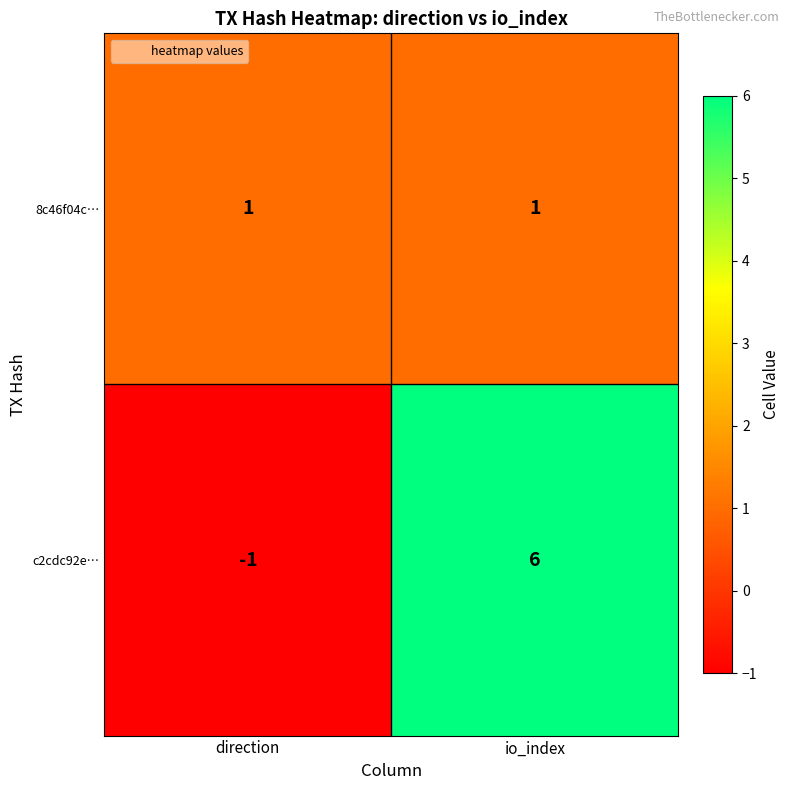

At which label is c2cdc92e… closest to 2?

direction